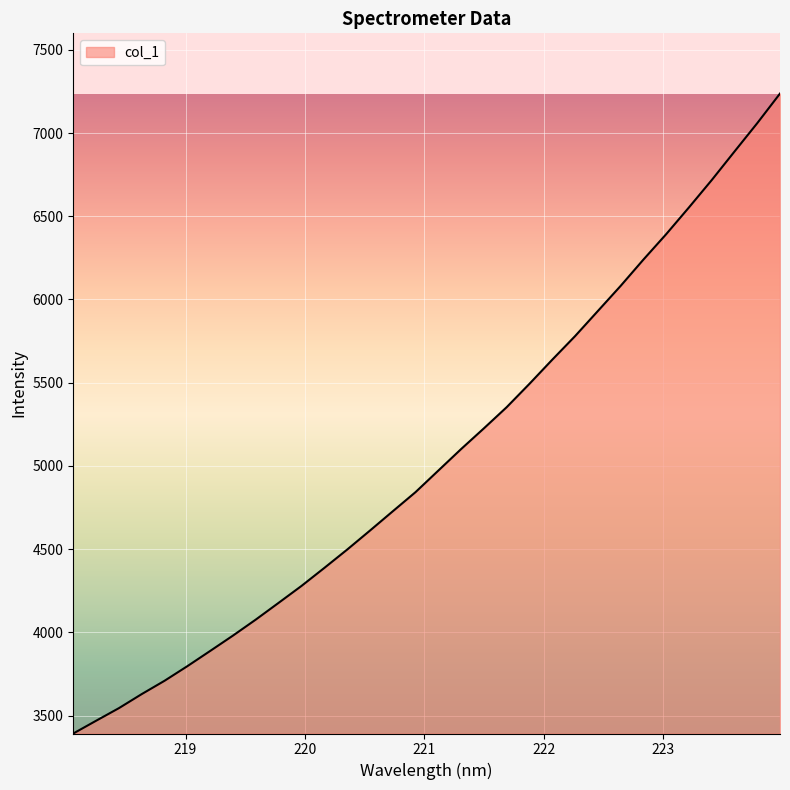

What is the greatest value displayed?

7237.4